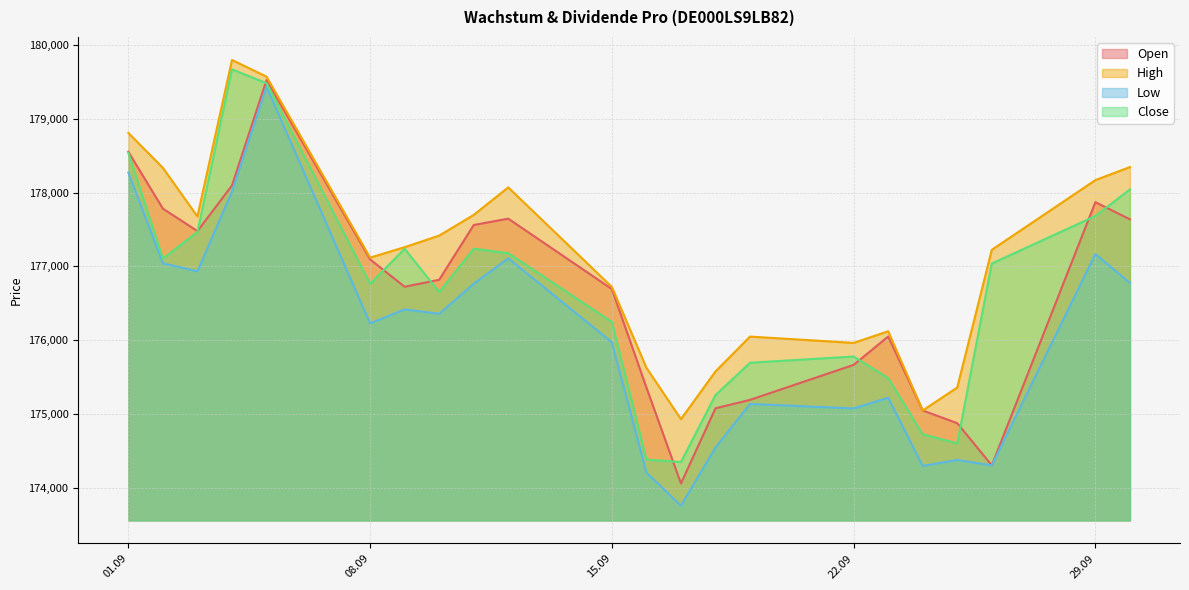

The value of Low at 23.09.2025 is 55521. True or false?

False